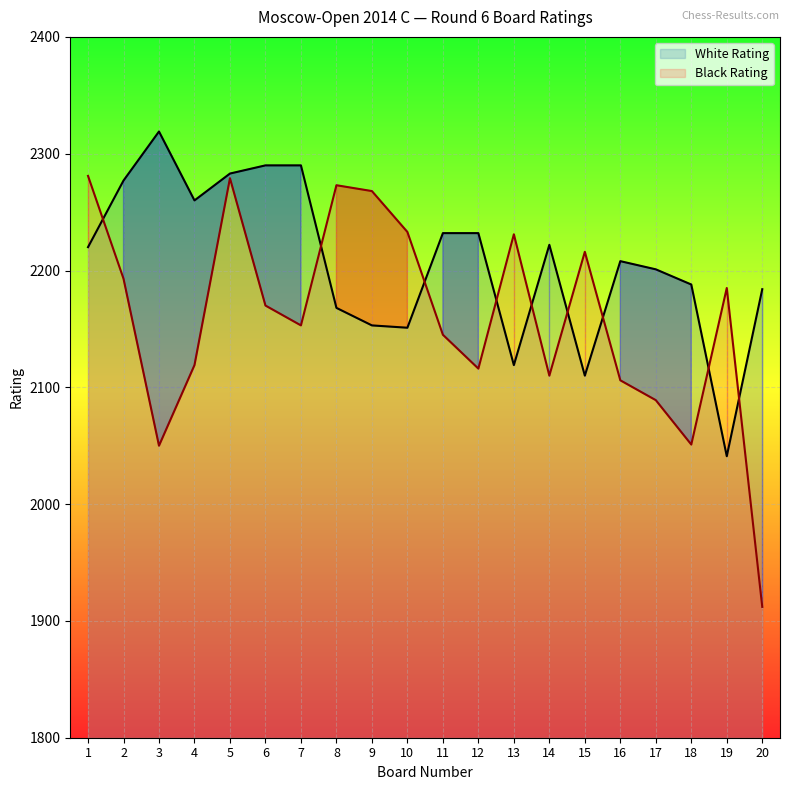

Count the number of categories in the chart.

20